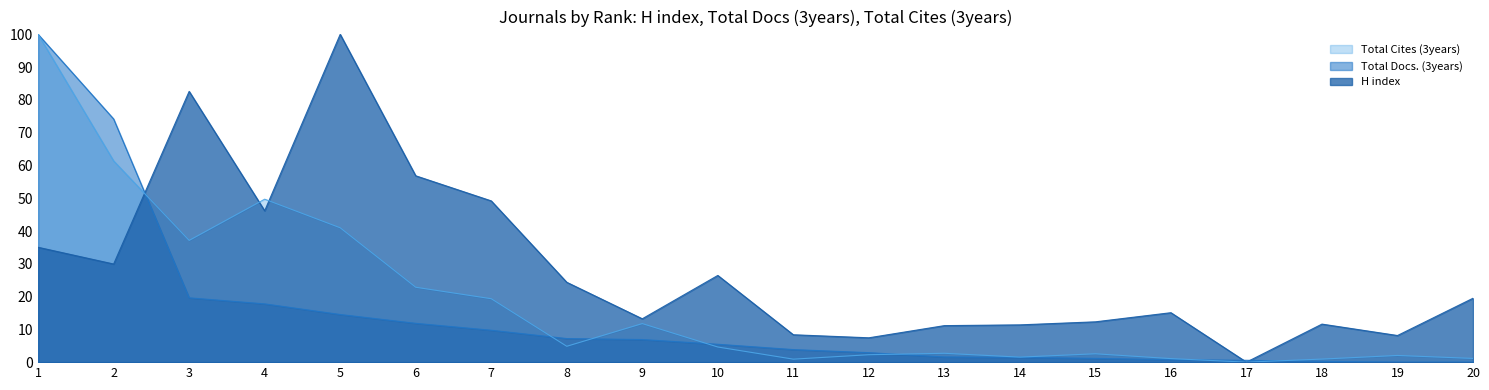

Reading right to left, extract all data points from this chart.

H index: 20=19.5	19=8.1	18=11.6	17=0.0	16=15.1	15=12.3	14=11.4	13=11.1	12=7.4	11=8.4	10=26.5	9=13.2	8=24.4	7=49.2	6=56.8	5=100.0	4=46.2	3=82.6	2=29.9	1=35.0
Total Docs. (3years): 20=0.0	19=0.0	18=0.2	17=0.6	16=0.8	15=1.2	14=1.5	13=1.6	12=2.9	11=3.8	10=5.5	9=6.9	8=7.2	7=9.7	6=11.8	5=14.5	4=17.8	3=19.6	2=74.2	1=100.0
Total Cites (3years): 20=1.1	19=2.0	18=0.9	17=0.0	16=1.1	15=2.5	14=1.5	13=2.7	12=2.3	11=0.9	10=4.6	9=11.8	8=4.8	7=19.3	6=22.8	5=41.0	4=49.7	3=37.1	2=61.4	1=100.0